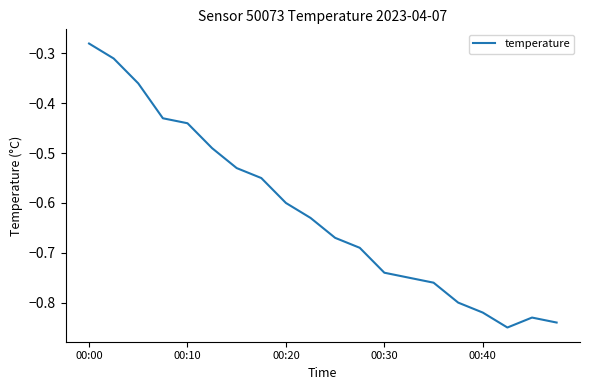

What is the difference between the maximum and minimum values?

0.6